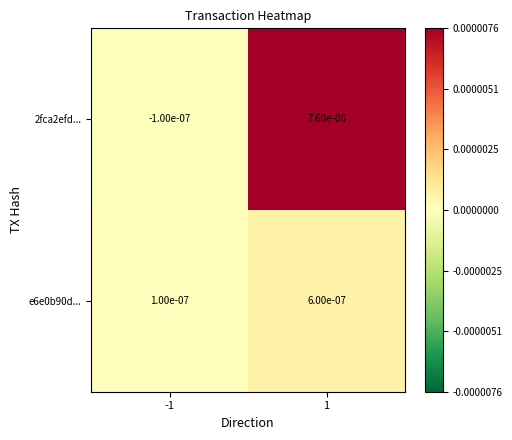

Is the value of 2fca2efd... at 1 greater than the value of e6e0b90d... at 1?

Yes